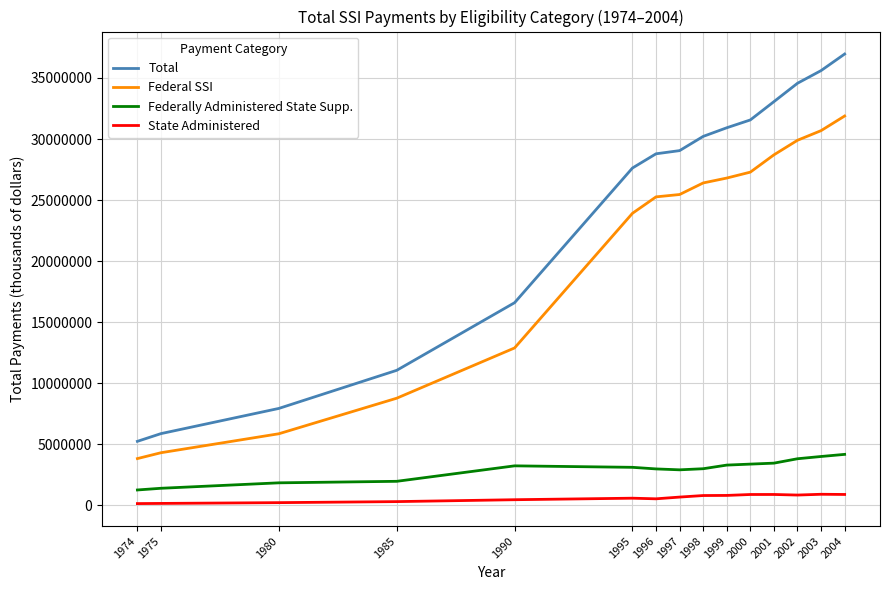

At 2000, list the series in order from largest to smallest.

Total, Federal SSI, Federally Administered State Supp., State Administered